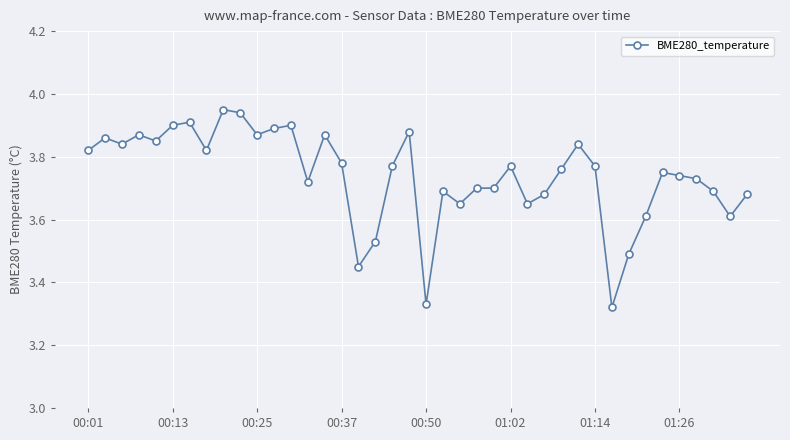

What is the sum of all values?

149.6